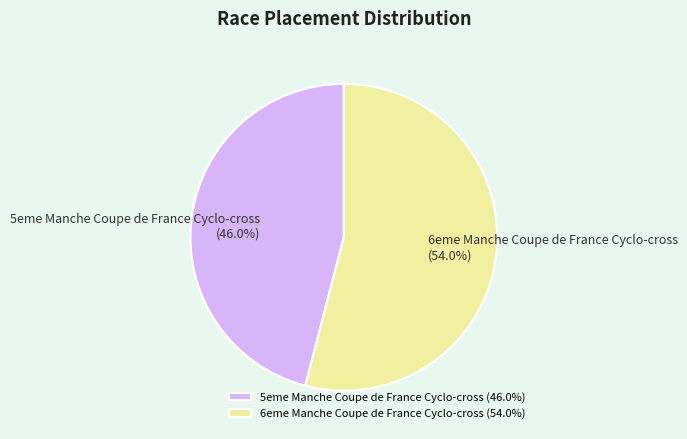

Is it true that 5eme Manche Coupe de France Cyclo-cross is 32% of the pie?

False